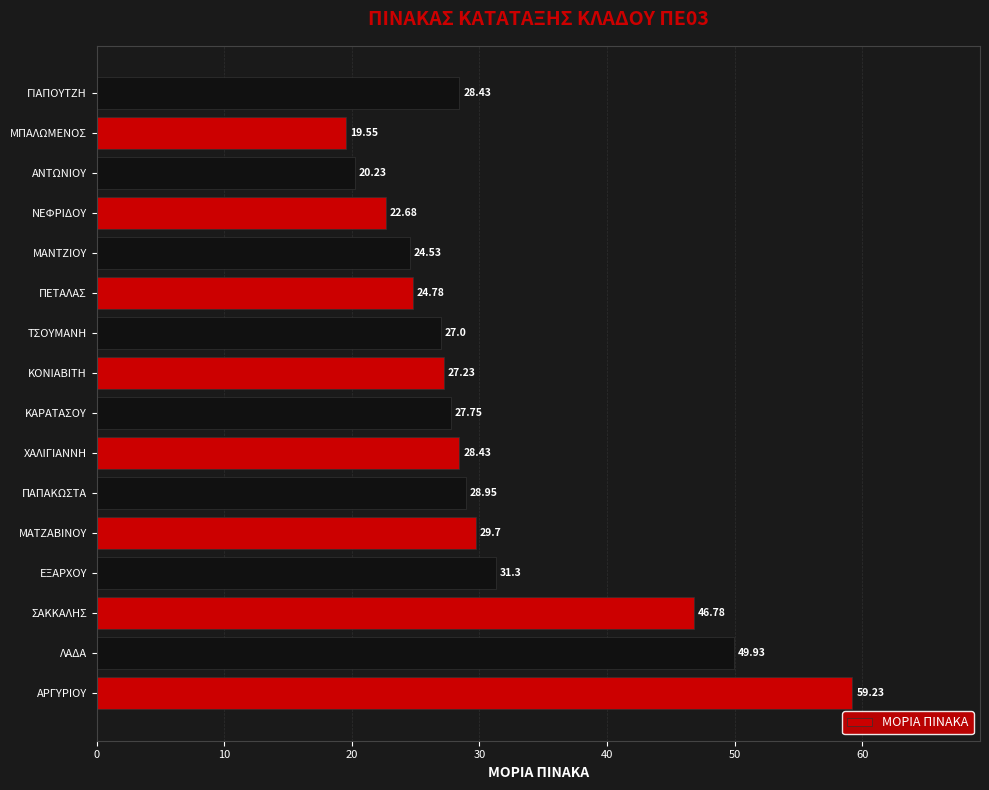

What is the difference between the maximum and minimum values?

39.7